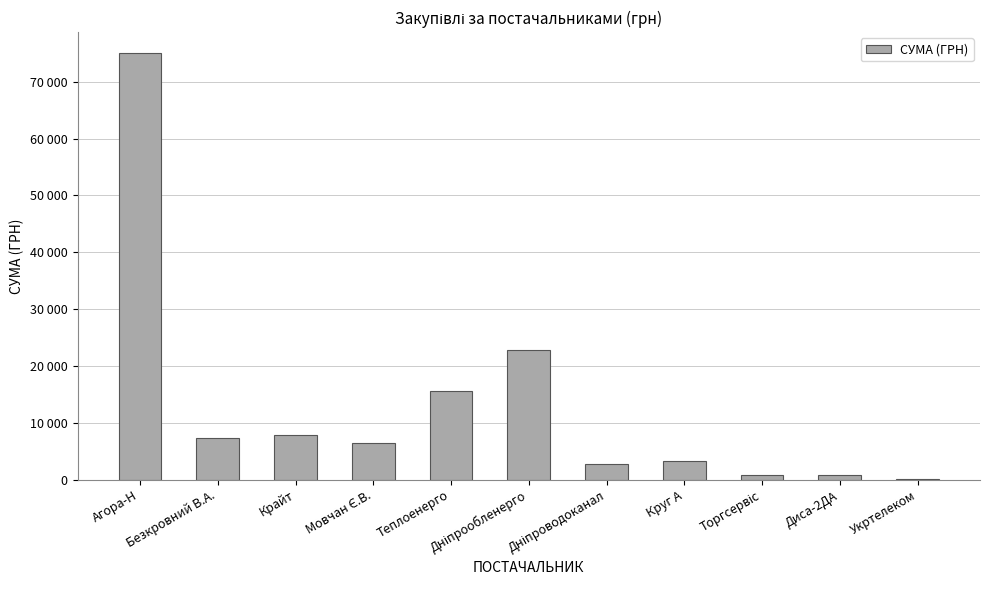

The value at Агора-Н is 74994.7. True or false?

True